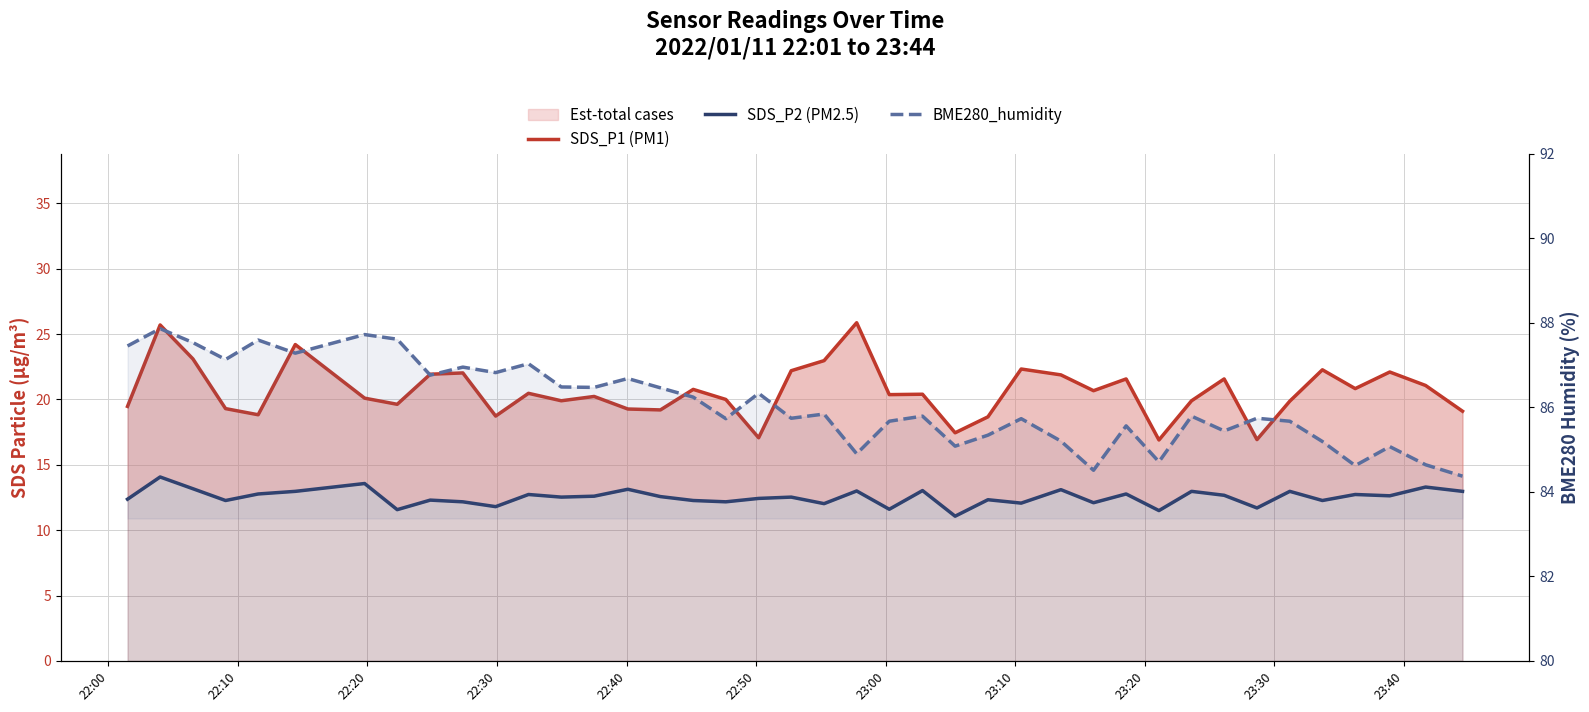

Which series has the largest total across all categories?

BME280_humidity